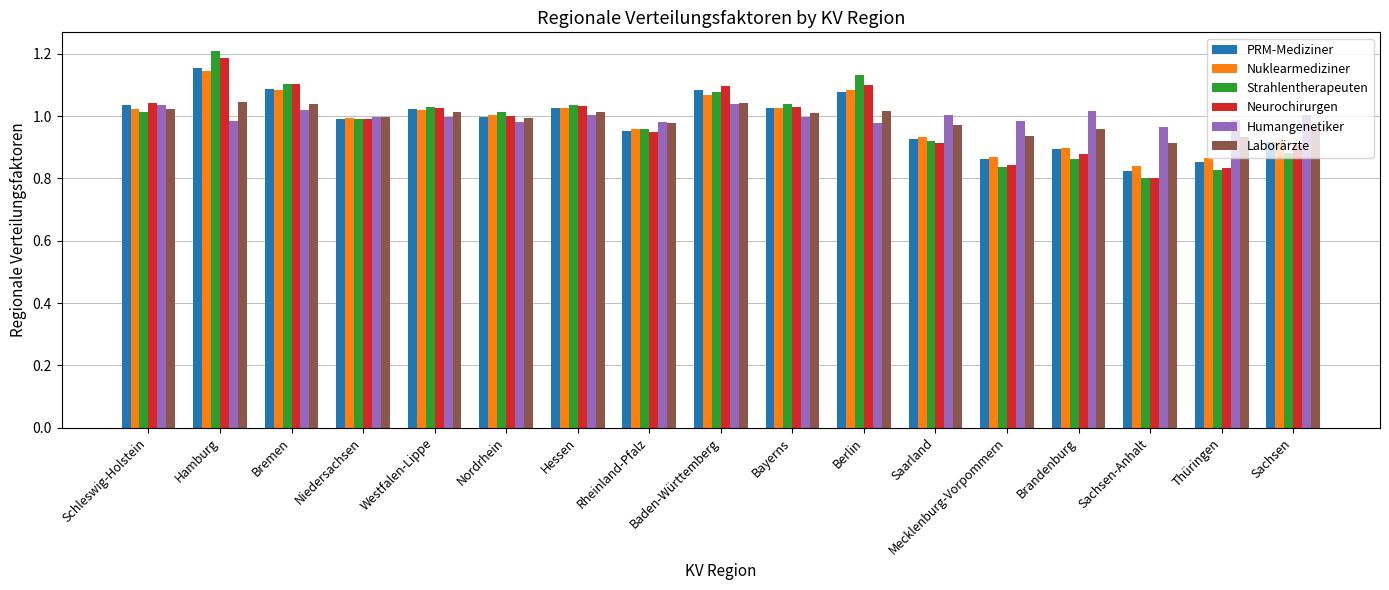

Between Bremen and Westfalen-Lippe, which series saw the biggest shift?

Neurochirurgen